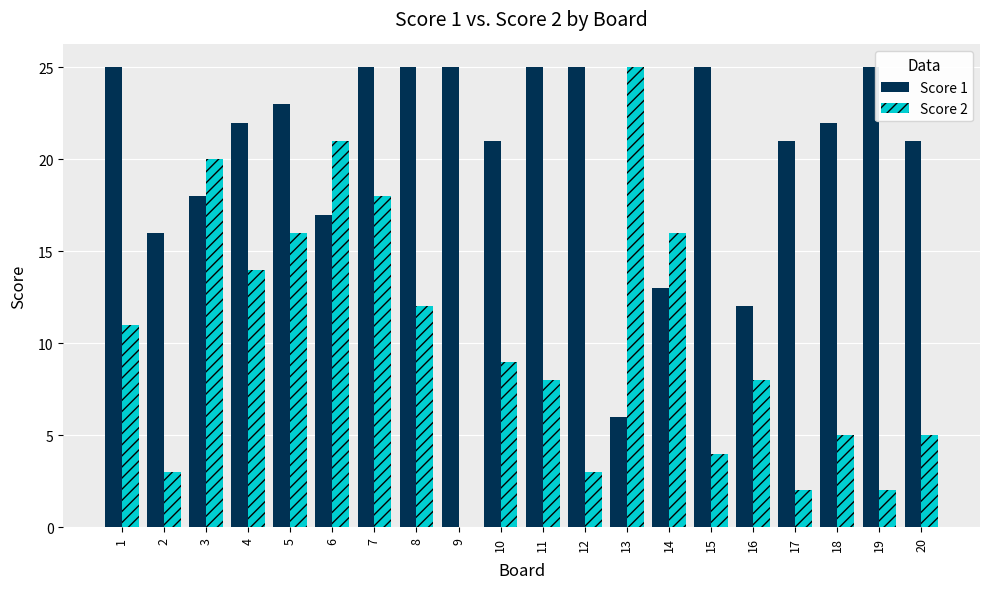

Which series has the largest range (max minus min)?

Score 2